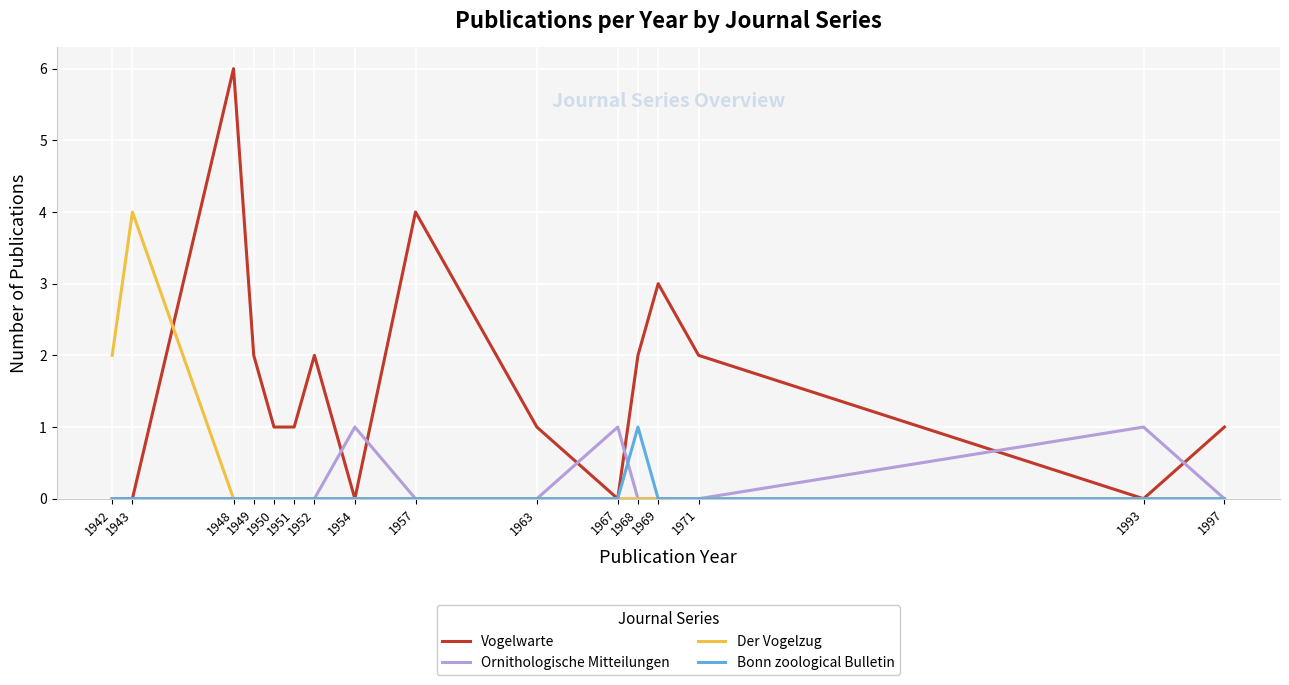

How many lines are shown in the chart?

4